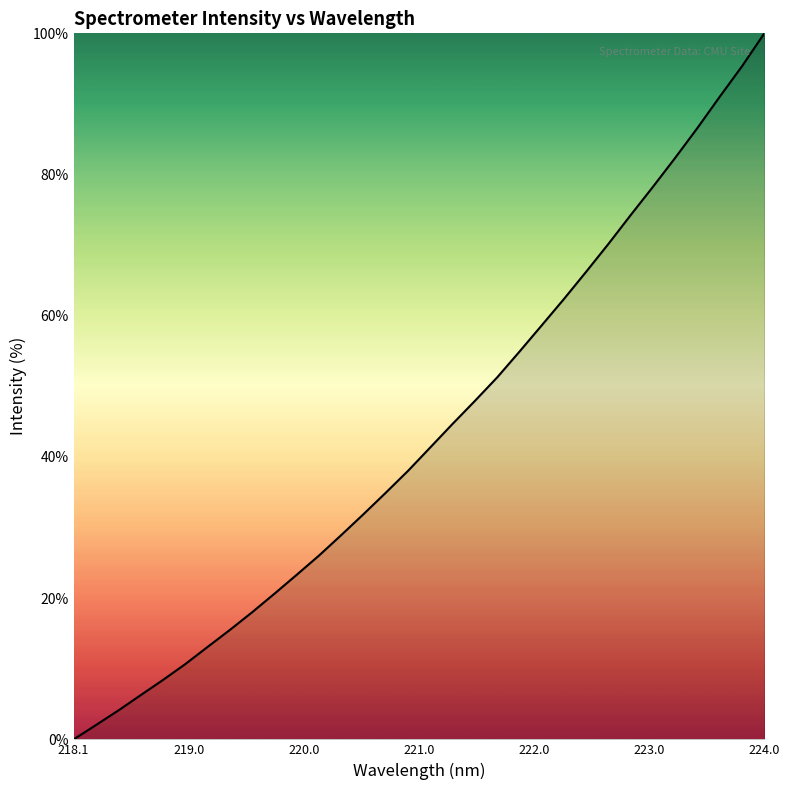

What is the difference between the maximum and minimum values?

100.0